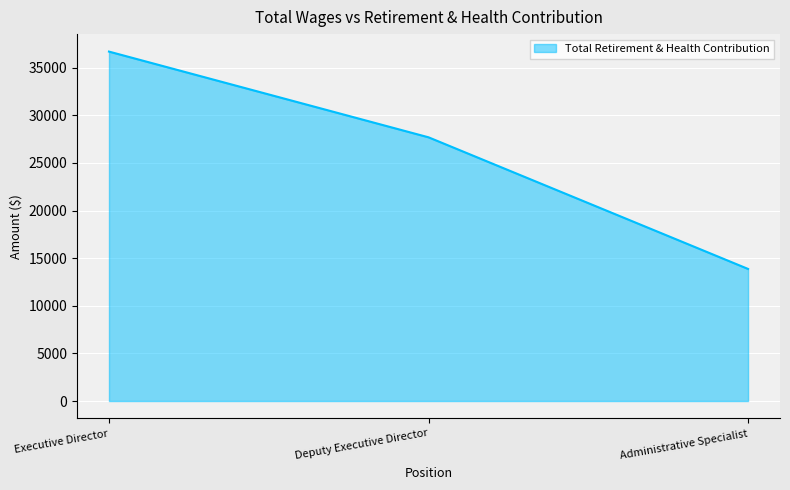

At which category does the chart reach its minimum across all series?

Administrative Specialist